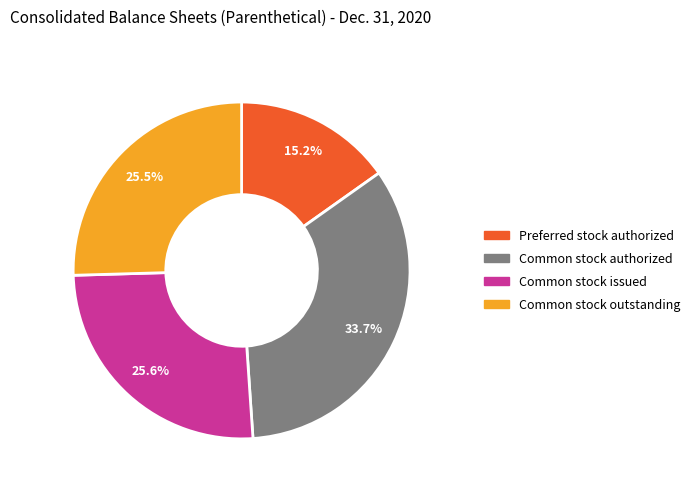

True or false: Common stock issued accounts for 26% of the total.

True